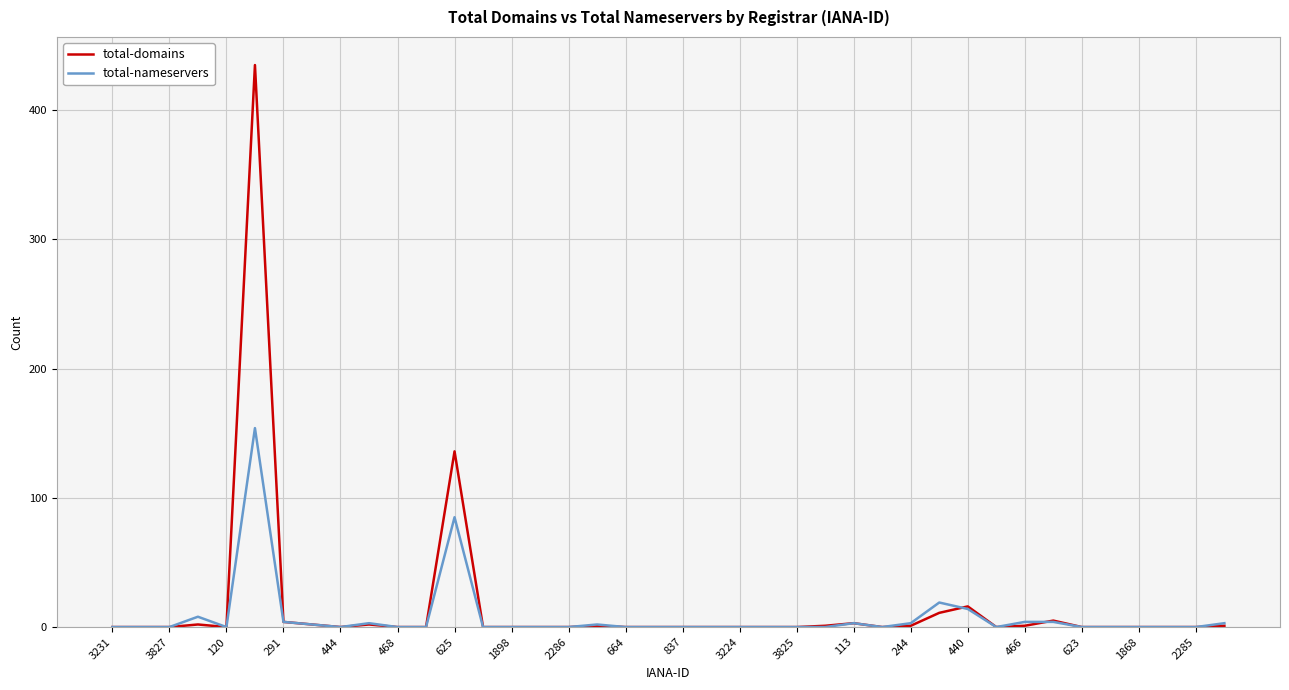

Which series has the widest spread of values?

total-domains